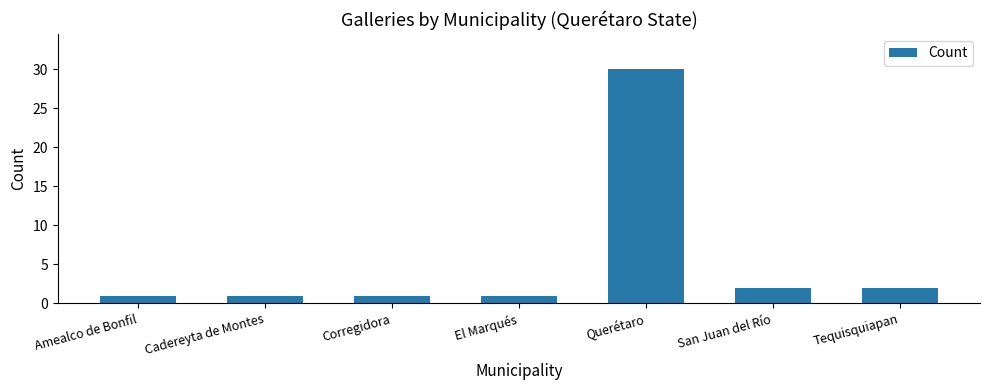

The chart shows a value of 1 at Amealco de Bonfil. True or false?

True